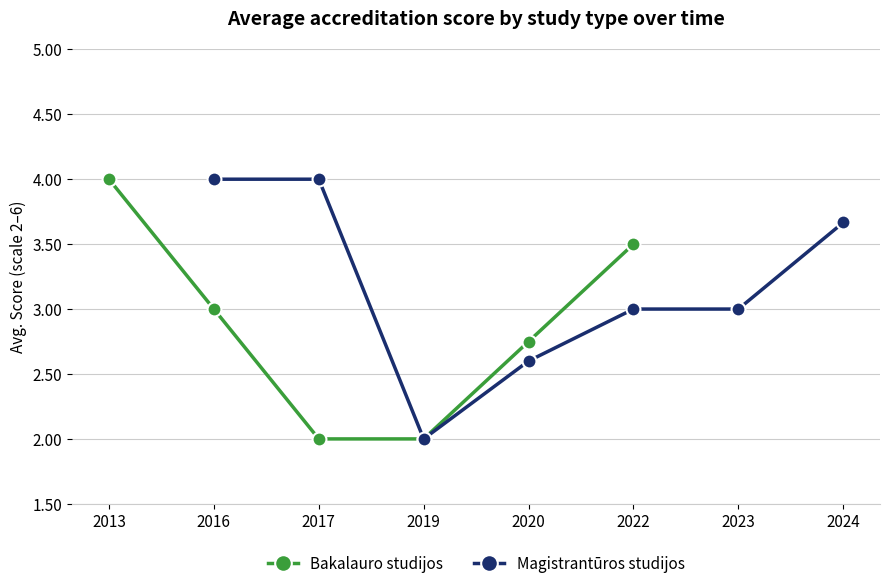

How many data points in Bakalauro studijos are less than 3?

3